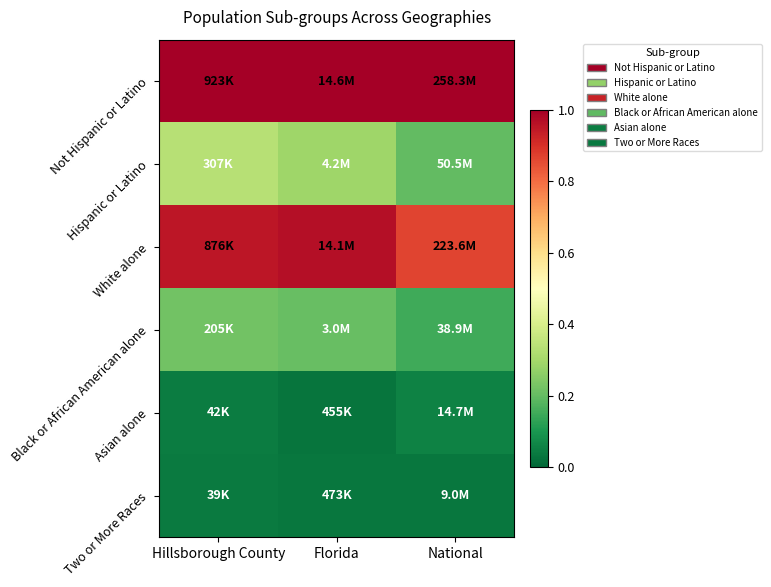

Between Florida and National, which is larger?

Florida